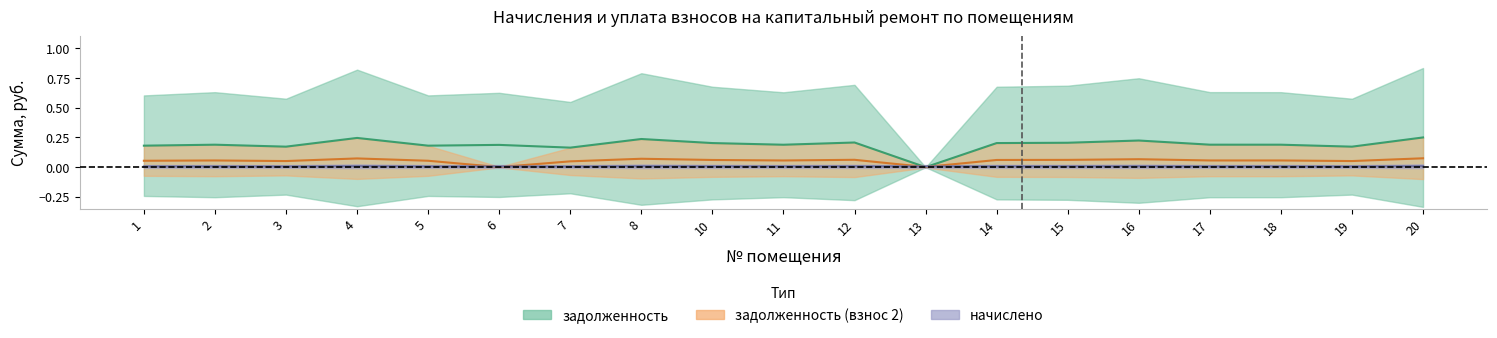

Is this an area chart (filled region under the line)?

No